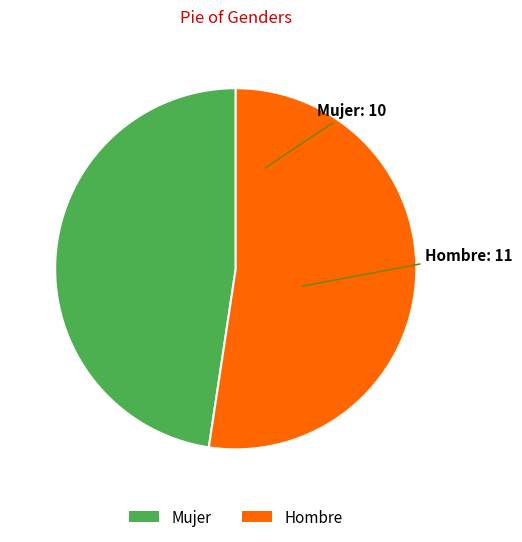

Which category has the biggest portion of the pie?

Hombre